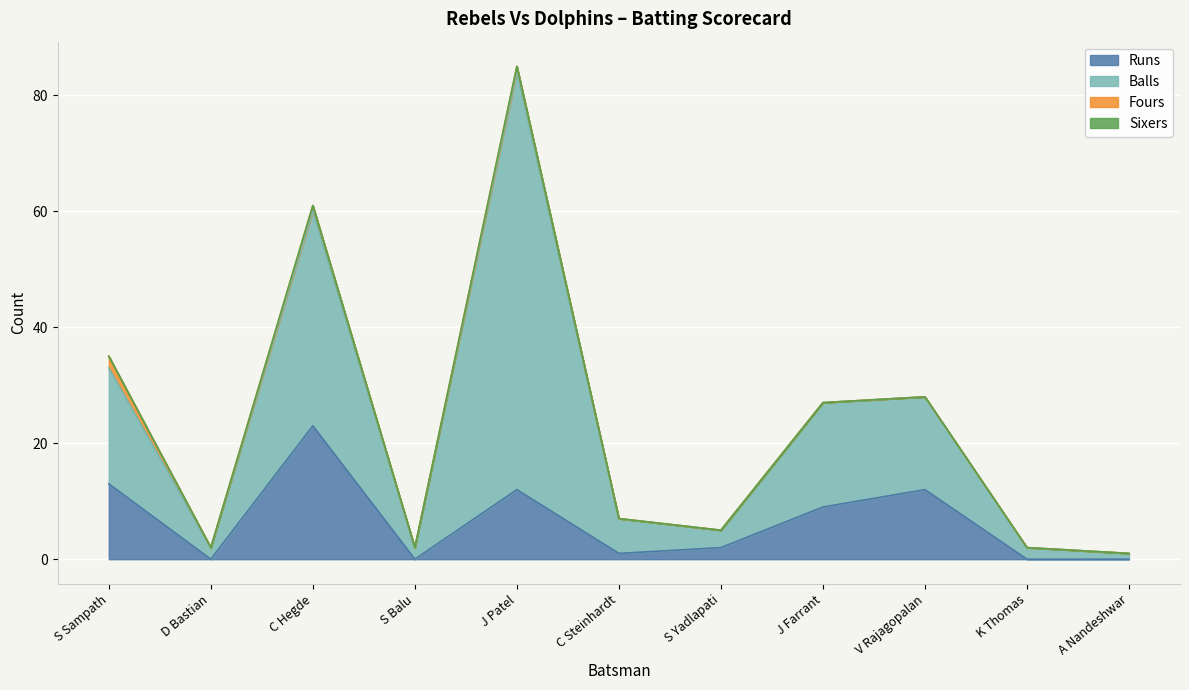

True or false: Runs has more than 0 points higher than both neighbors.

True